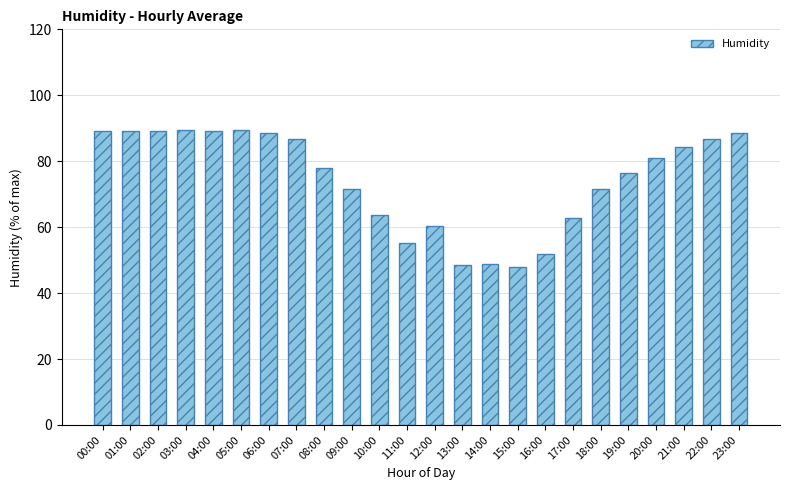

What is the sum of the values at 07:00 and 11:00?

141.9